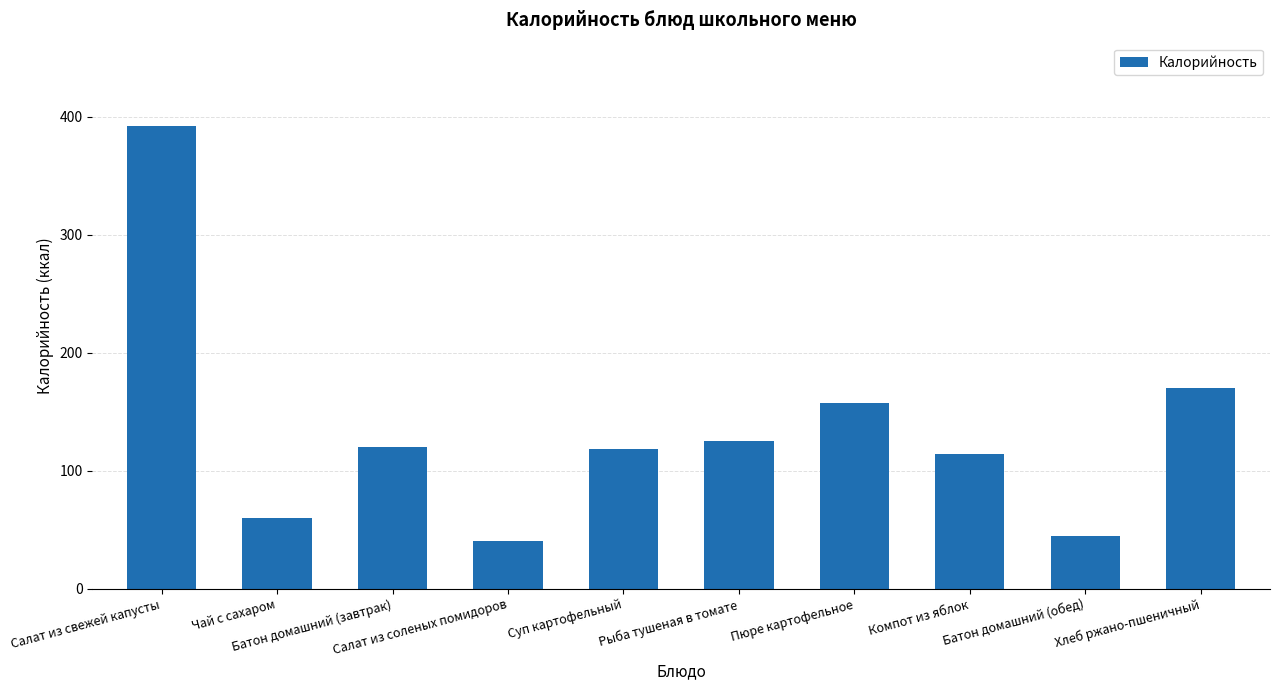

What is the value of the 5th bar from the left?

118